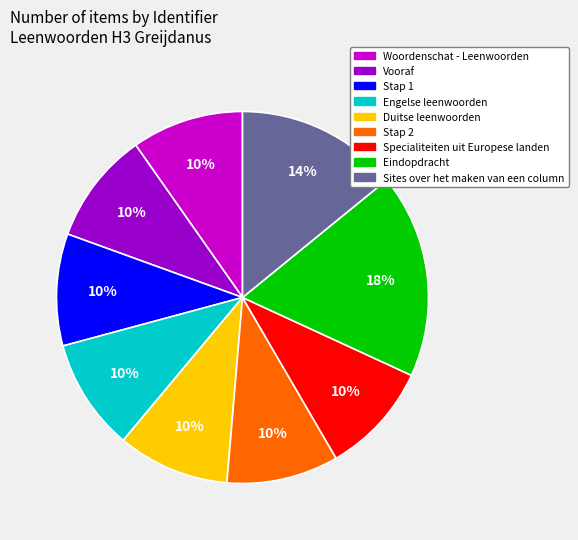

Which slice is the largest?

Eindopdracht